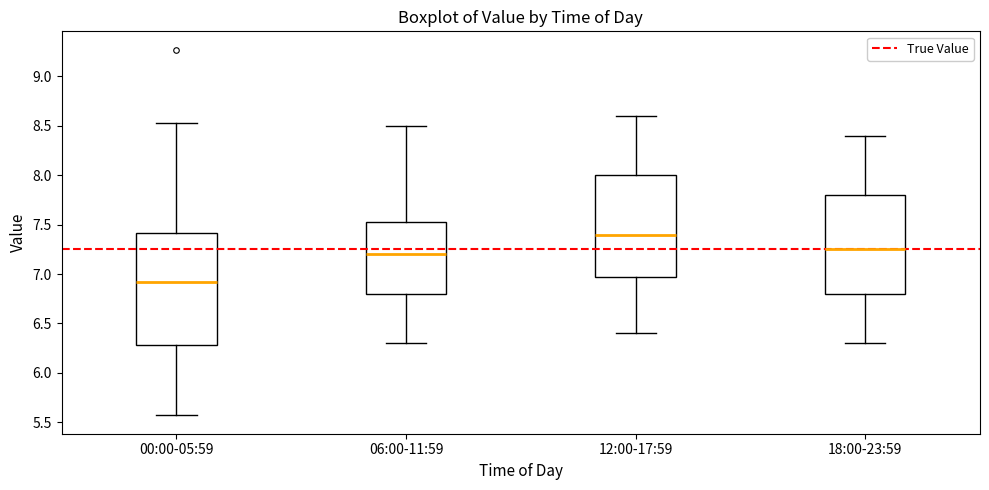

Comparing the boxes themselves (not the whiskers), which one is the tallest?

00:00-05:59